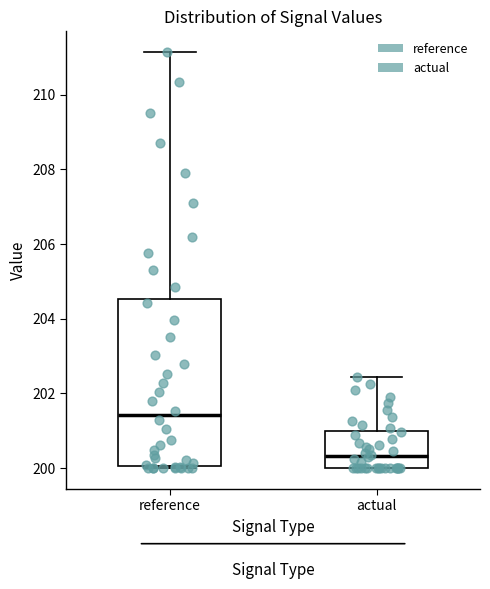

Reading left to right, read every box against the y-axis: the position of its median line, the range the box covers, and the ends of its whiskers. The values are not printed on the chart, so give them approximately, as read against the axis.

reference: median 201.4, box 200.0 to 204.6, whiskers 200.0 (just below the box's lower edge) to 211.2
actual: median 200.4, box 200.0 to 201.0, whiskers 200.0 to 202.4